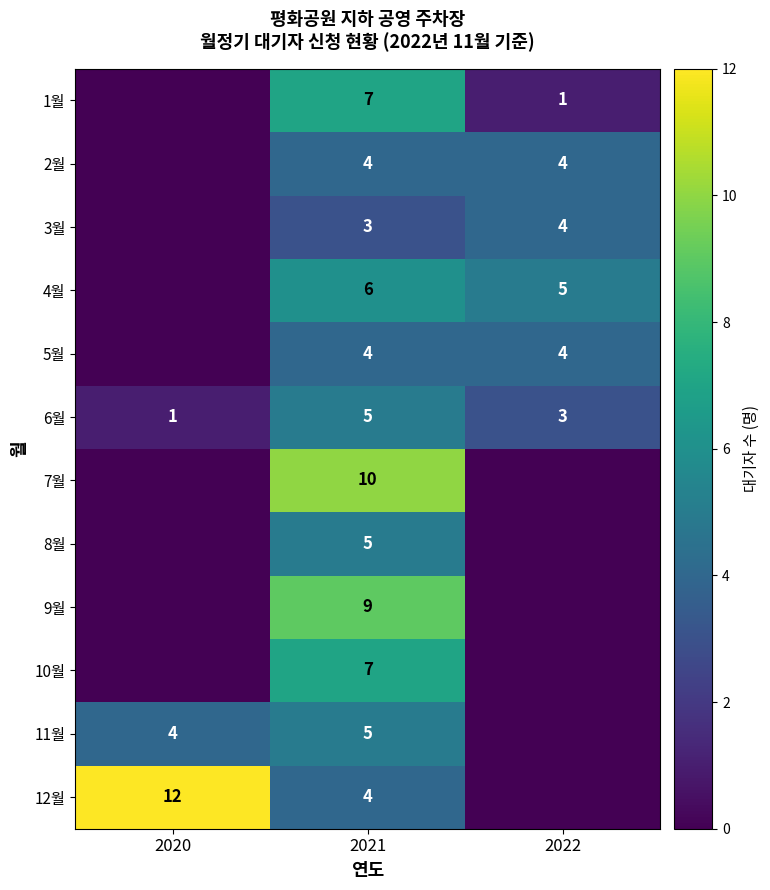

What is the difference between the highest and lowest values at 2021?

7